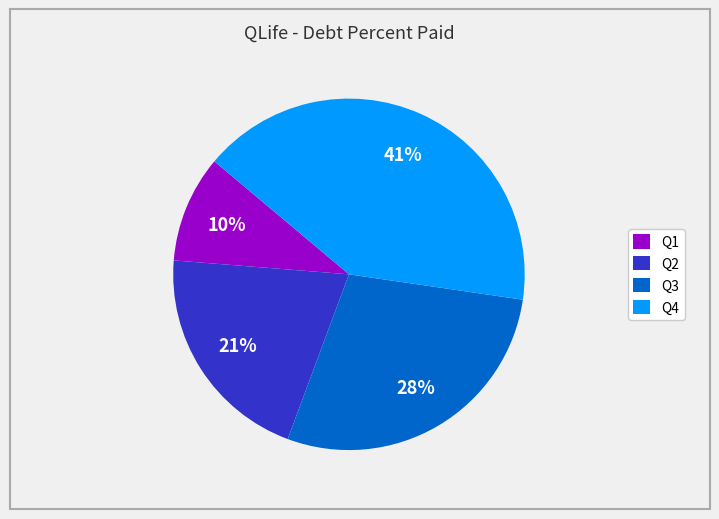

Which slice is the smallest?

Q1